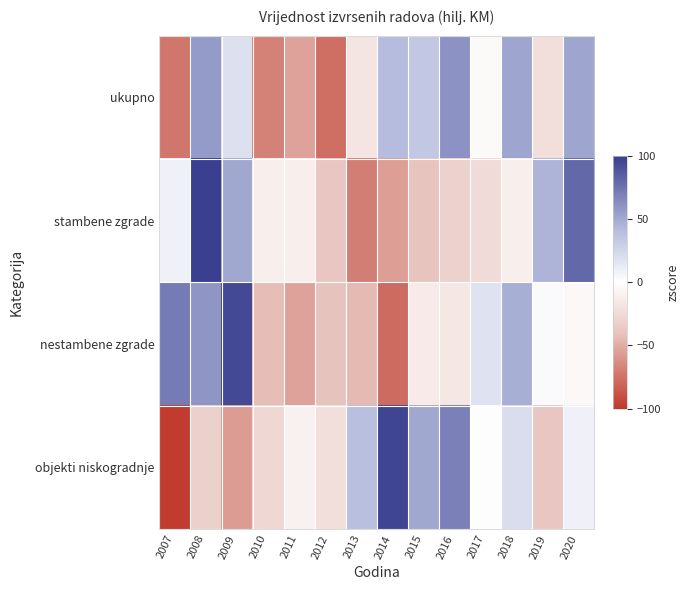

Rank the series at 2007 from highest to lowest value.

nestambene zgrade, stambene zgrade, ukupno, objekti niskogradnje